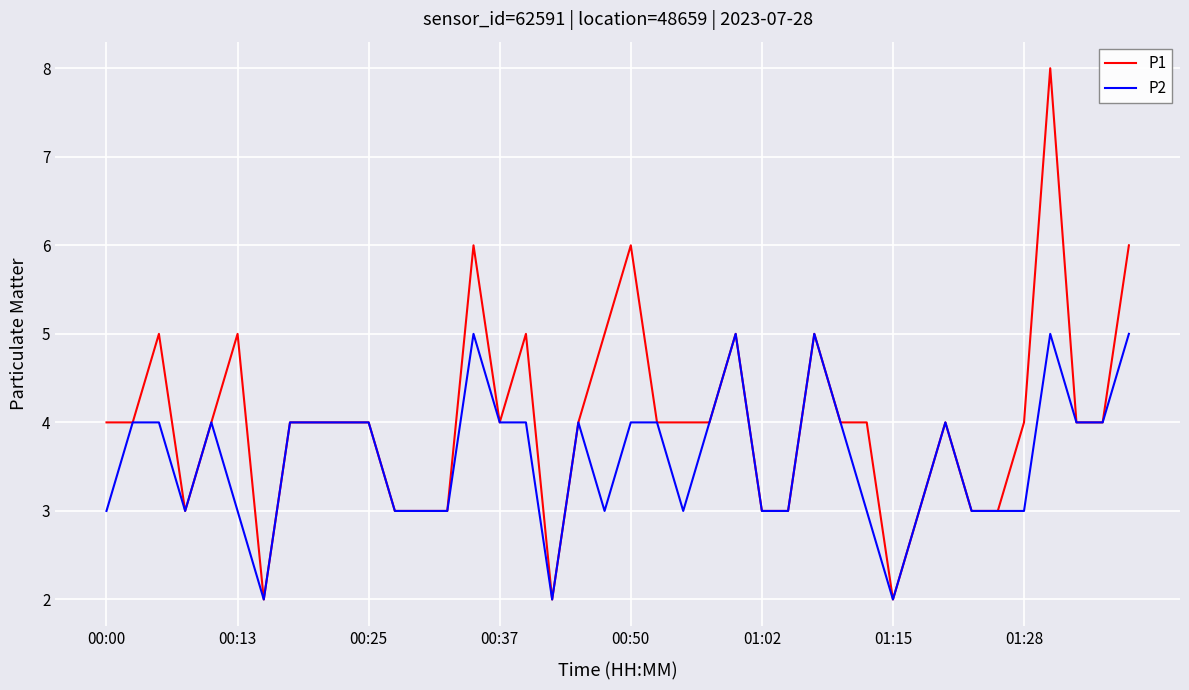

Rank the series by their average value, from highest to lowest.

P1, P2